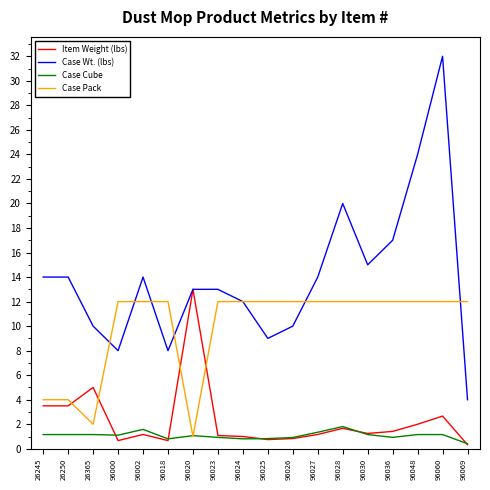

Which label corresponds to the largest value in the chart?

96060